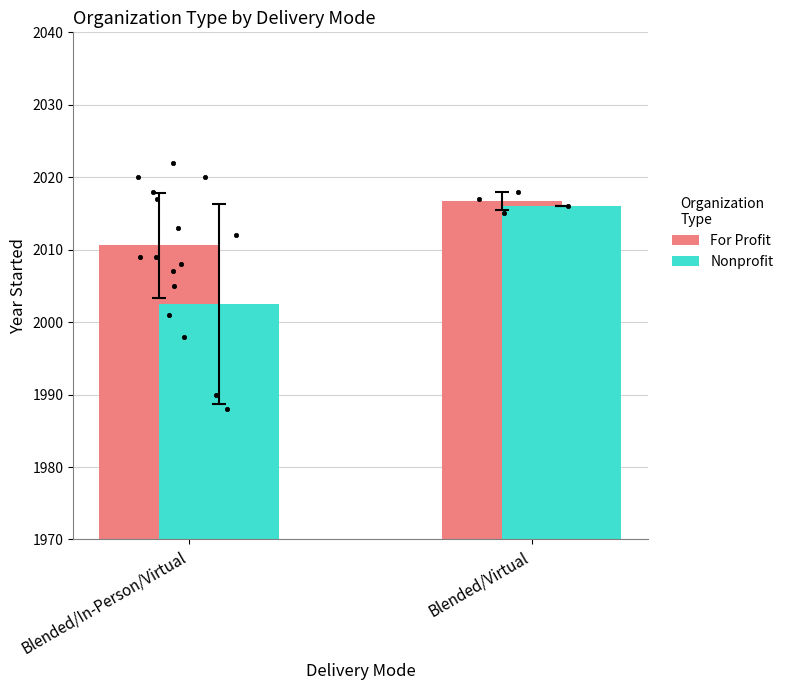

Is the value of For Profit at Blended/In-Person/Virtual greater than the value of Nonprofit at Blended/In-Person/Virtual?

Yes